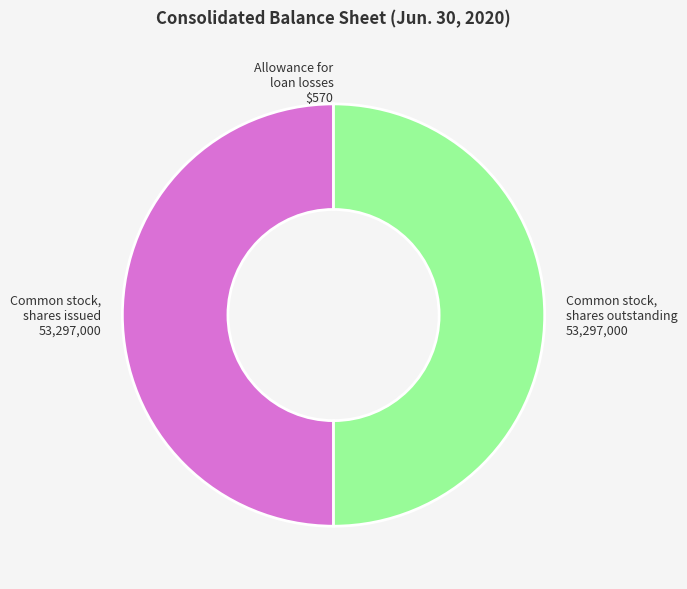

Is it true that Common stock, shares outstanding 53,297,000 is 50% of the pie?

True